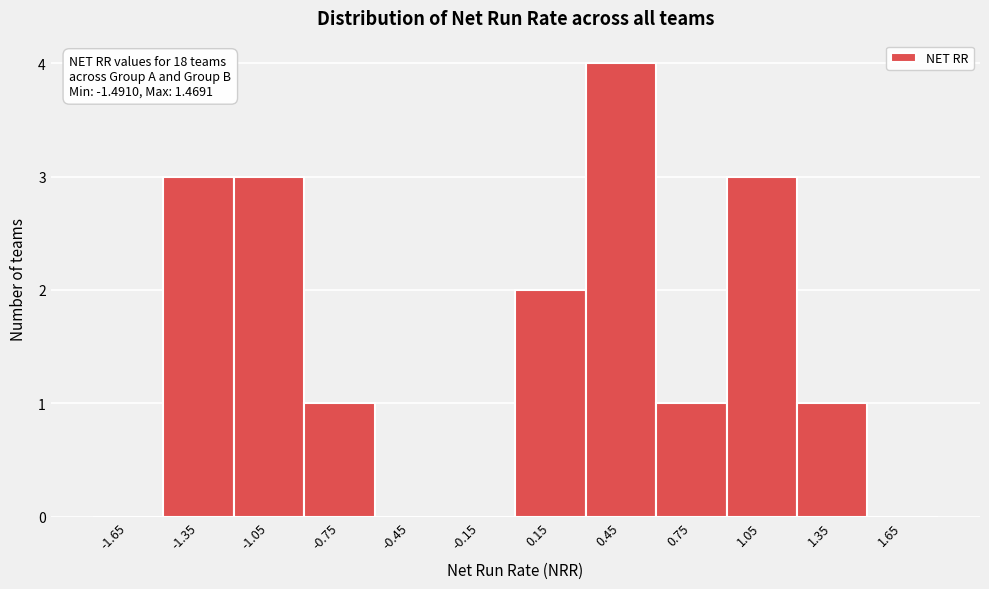

Which range on the x-axis has the tallest bar?

0.3 to 0.6